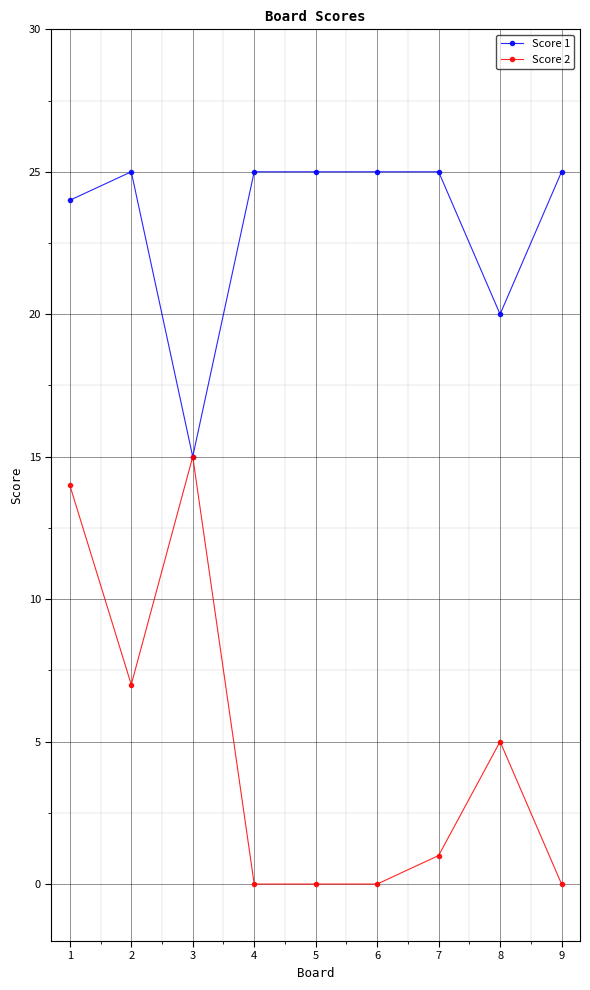

The Score 1 series shows 24 at 1. True or false?

True